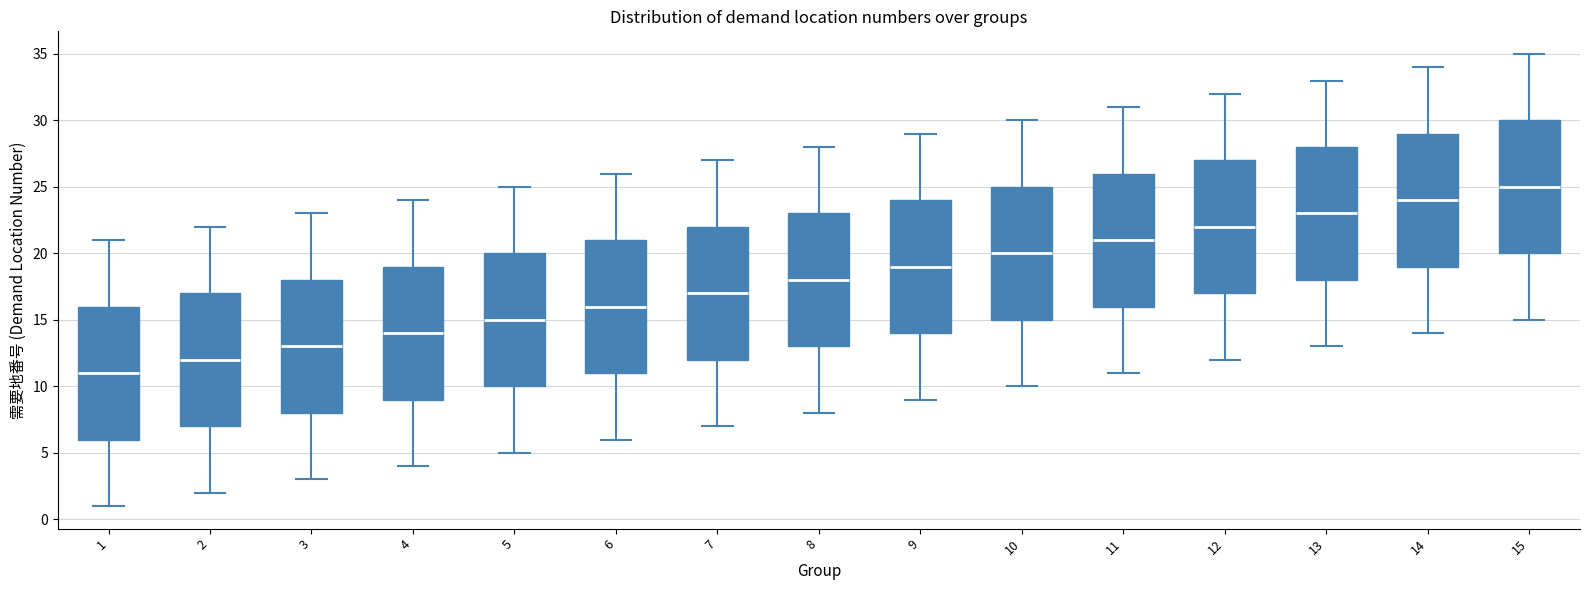

Reading left to right, transcribe this box plot: for each box, give where its median line is, the range the box spans, and where its two whiskers end, as read against the y-axis. The values are not printed on the chart, so give them approximately, as read against the axis.

1: median 11, box 6 to 16, whiskers 1 to 21
2: median 12, box 7 to 17, whiskers 2 to 22
3: median 13, box 8 to 18, whiskers 3 to 23
4: median 14, box 9 to 19, whiskers 4 to 24
5: median 15, box 10 to 20, whiskers 5 to 25
6: median 16, box 11 to 21, whiskers 6 to 26
7: median 17, box 12 to 22, whiskers 7 to 27
8: median 18, box 13 to 23, whiskers 8 to 28
9: median 19, box 14 to 24, whiskers 9 to 29
10: median 20, box 15 to 25, whiskers 10 to 30
11: median 21, box 16 to 26, whiskers 11 to 31
12: median 22, box 17 to 27, whiskers 12 to 32
13: median 23, box 18 to 28, whiskers 13 to 33
14: median 24, box 19 to 29, whiskers 14 to 34
15: median 25, box 20 to 30, whiskers 15 to 35